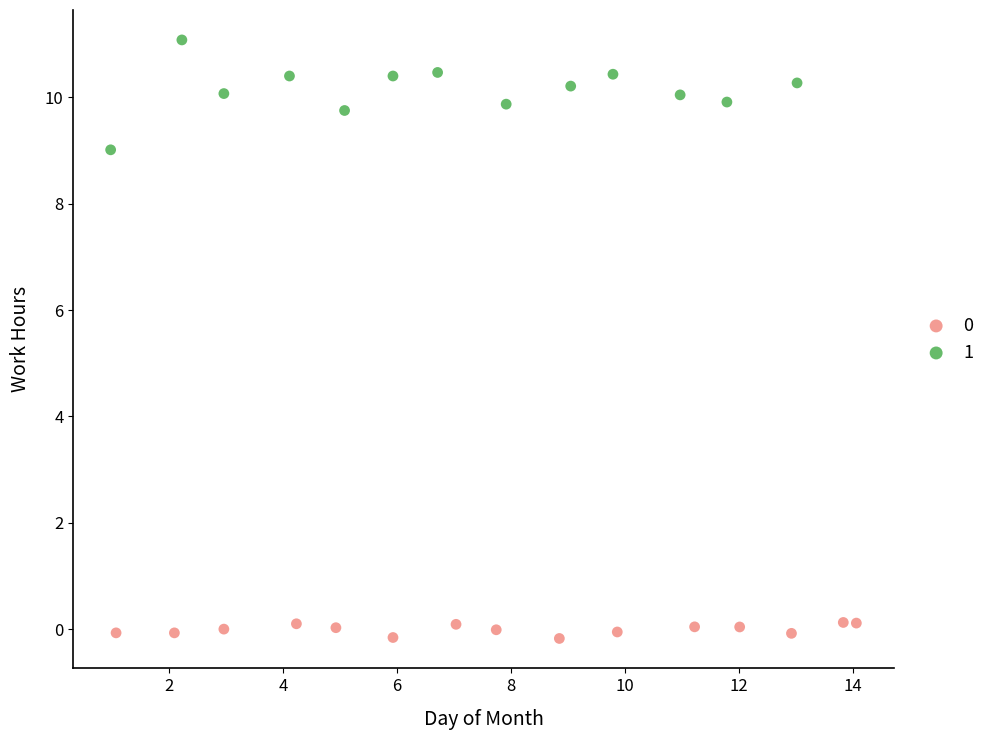

Which series has the largest Y range (max minus min)?

1